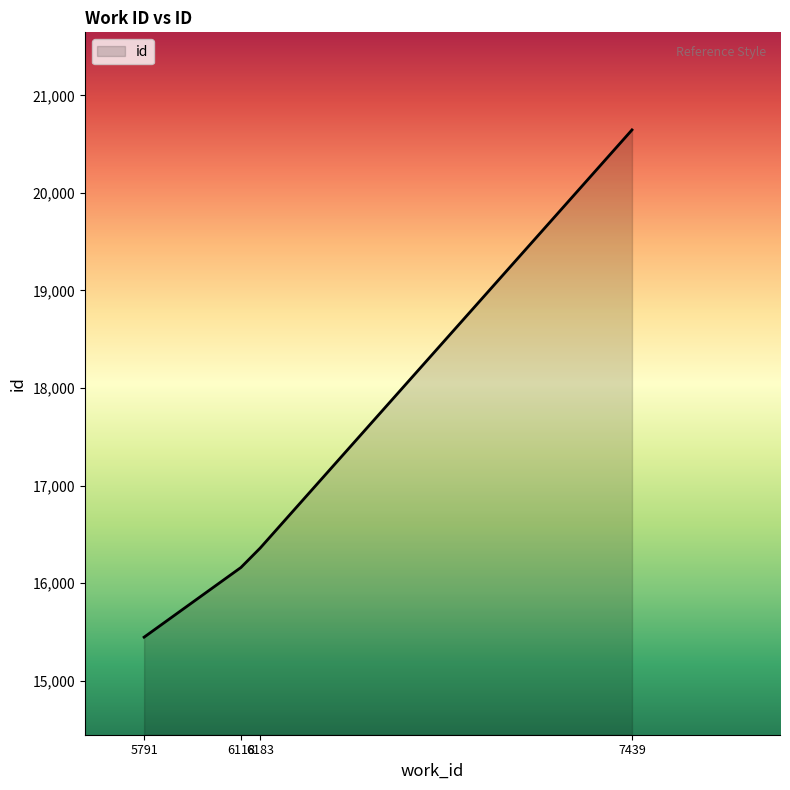

Rank the categories by value from highest to lowest.

7439, 6183, 6118, 5791